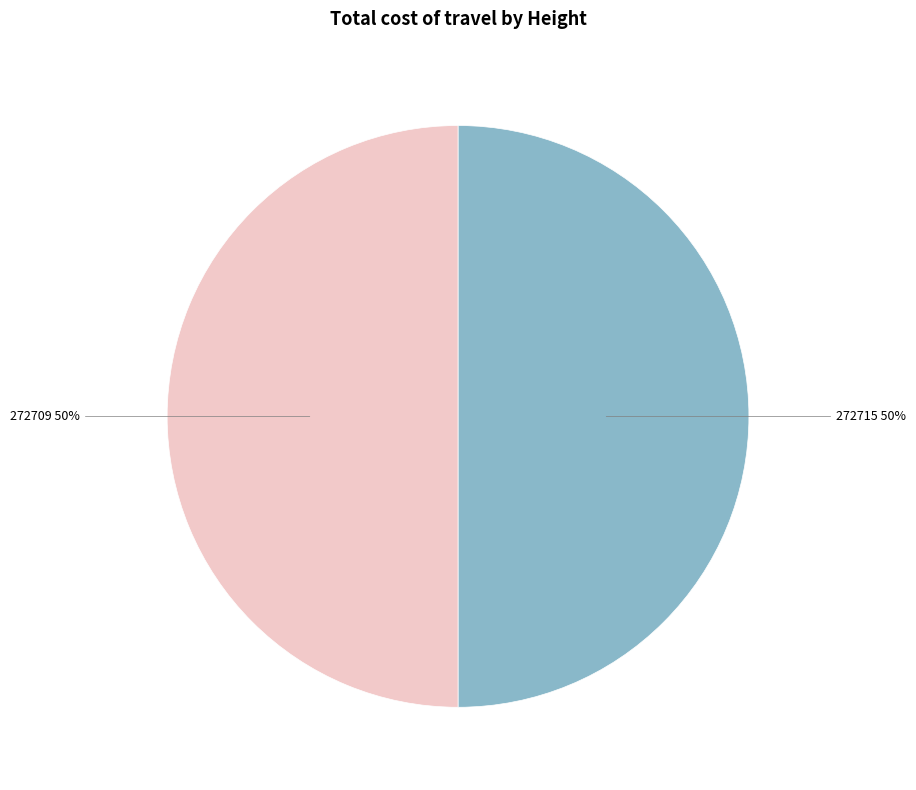

Do 272709 and 272715 together represent more than half of the pie?

Yes